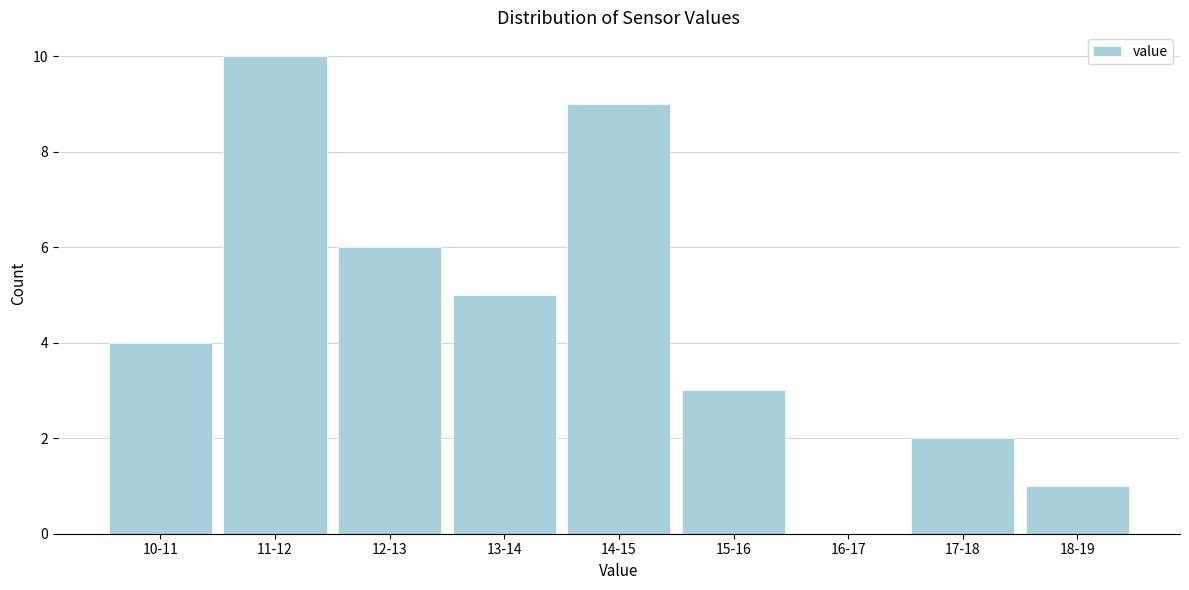

Reading right to left, list all the values displayed in this chart.

18-19=1	17-18=2	16-17=0	15-16=3	14-15=9	13-14=5	12-13=6	11-12=10	10-11=4